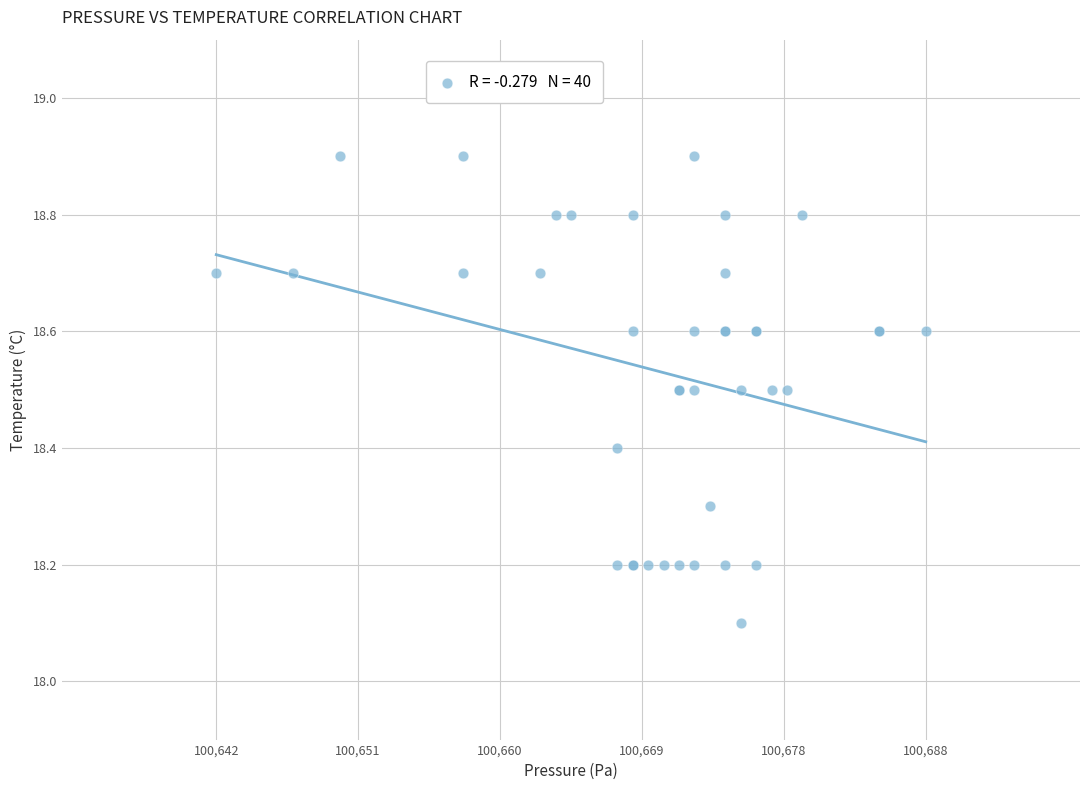

What Y value in the scatter plot is closest to 18?

18.1